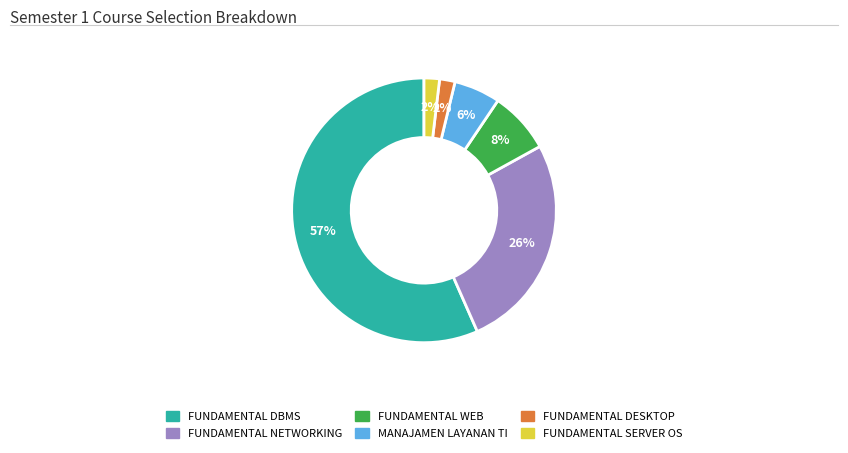

Count the number of slices in the pie.

6